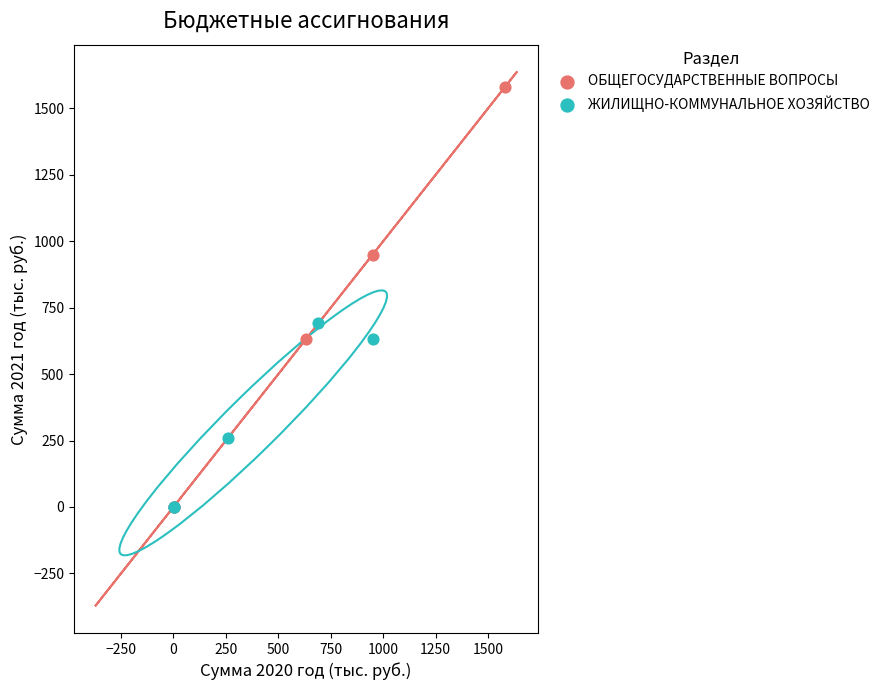

Which series contains the highest Y value?

ОБЩЕГОСУДАРСТВЕННЫЕ ВОПРОСЫ